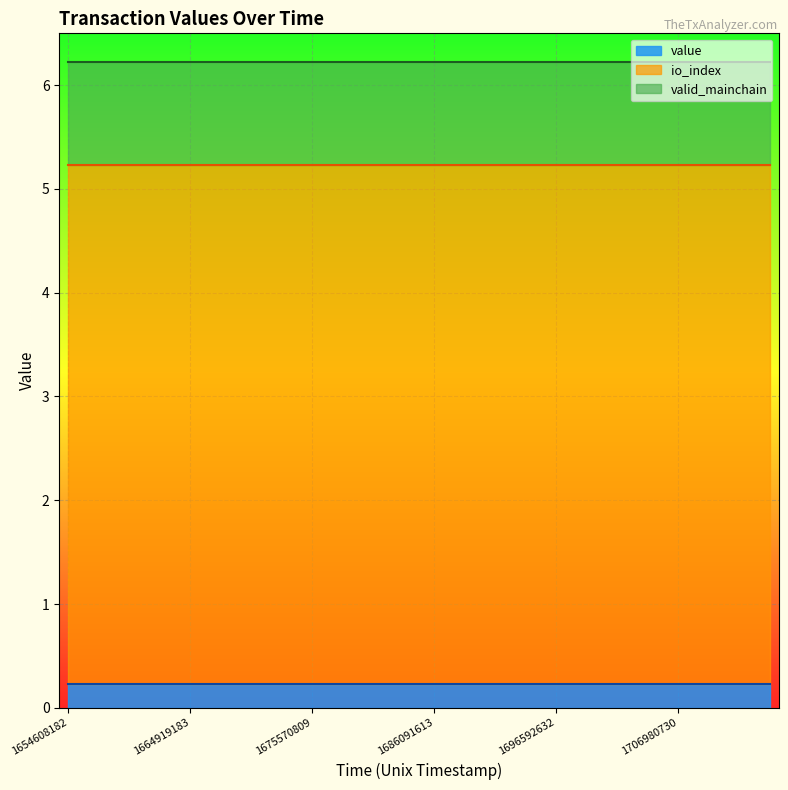

True or false: value_line has a value of 0.2 at 14.

True